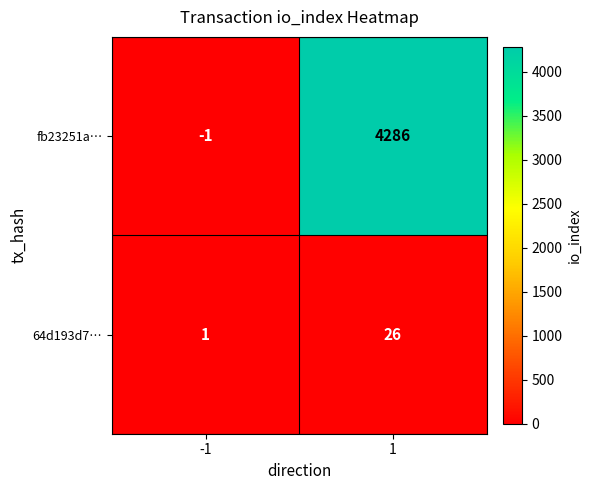

The value of fb23251a… at -1 is -1. True or false?

True